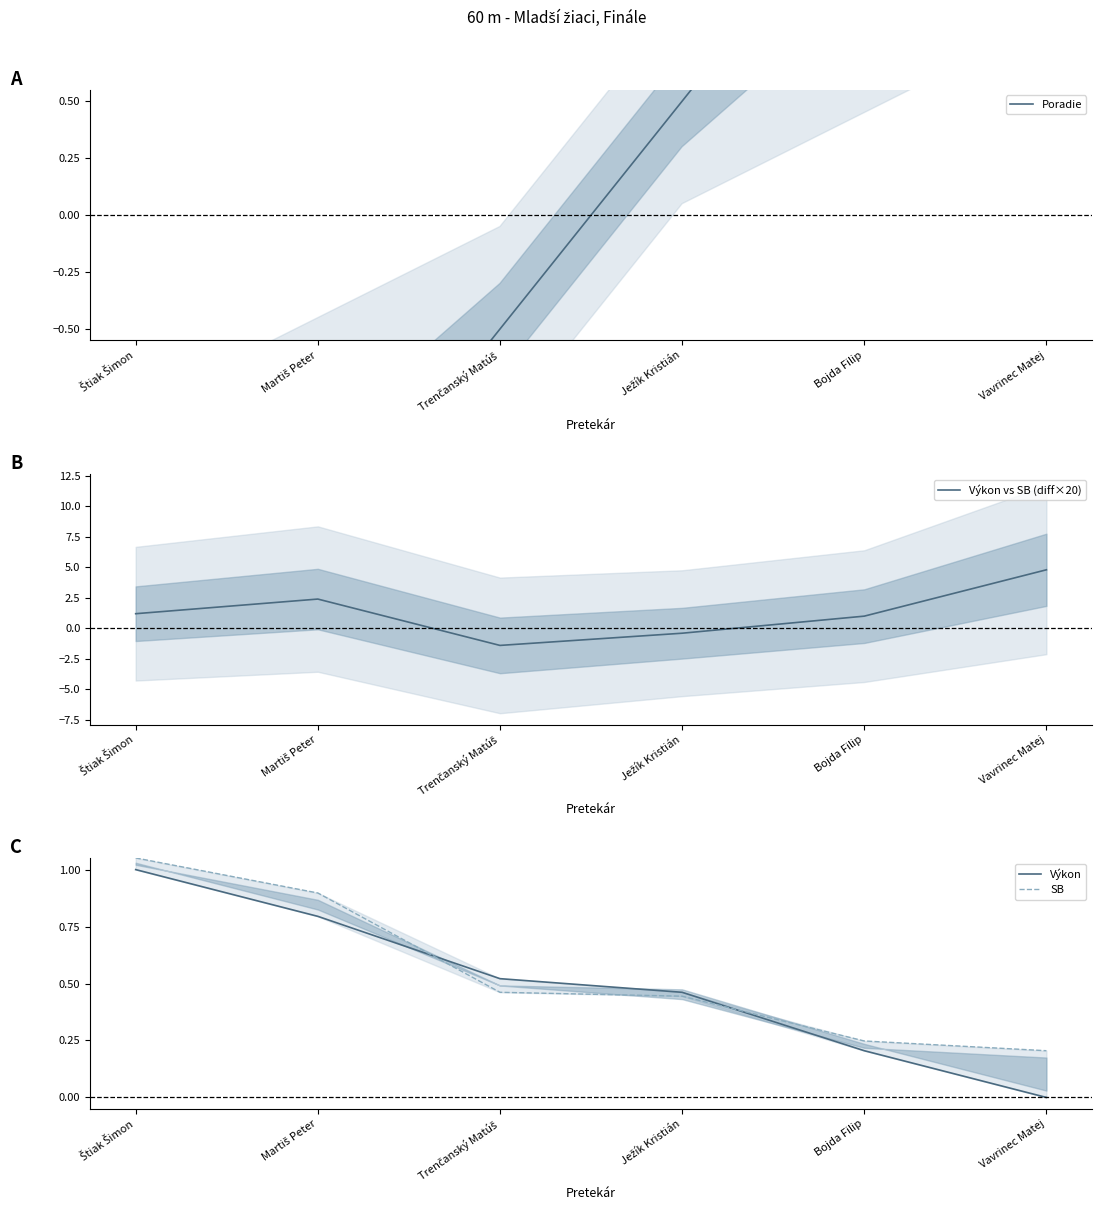

At which label does Výkon vs SB (diff×20) first exceed 1?

Štiak Šimon